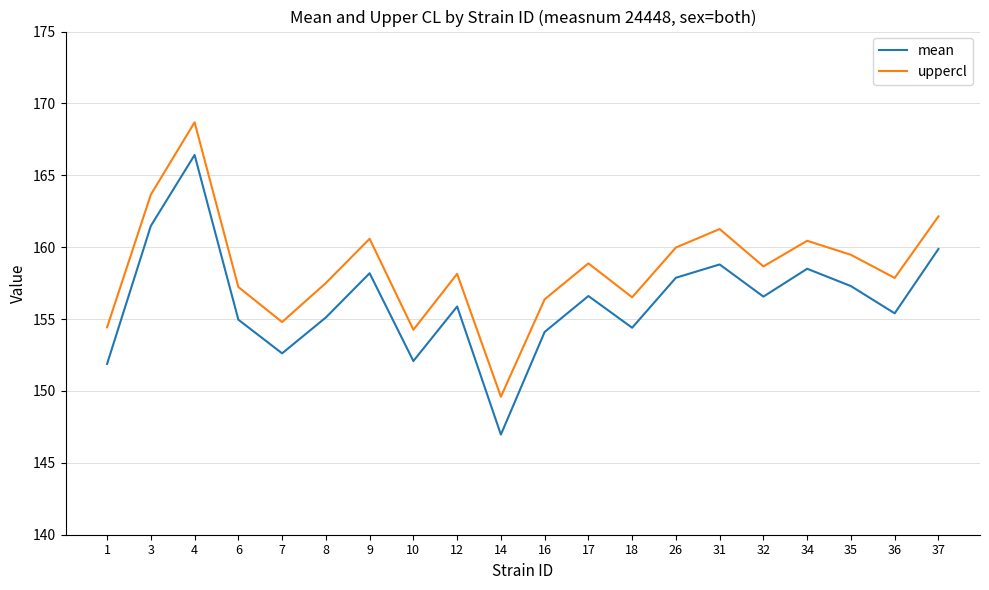

How many lines are shown in the chart?

2